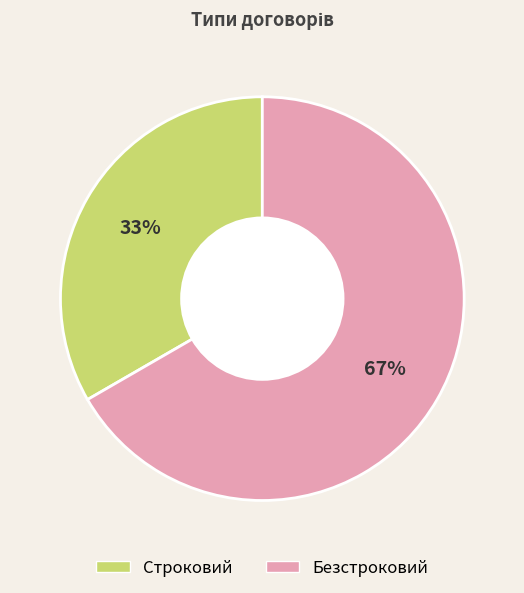

What is the ratio of the value at Строковий to the value at Безстроковий?

0.5